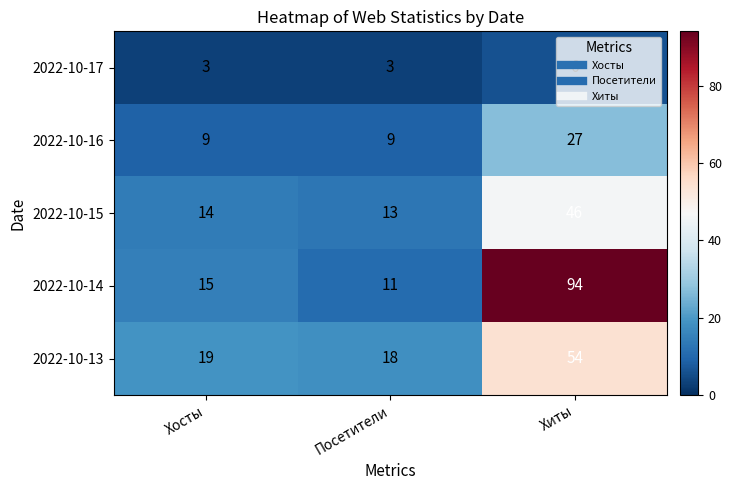

Rank the series at Хиты from lowest to highest value.

2022-10-17, 2022-10-16, 2022-10-15, 2022-10-13, 2022-10-14